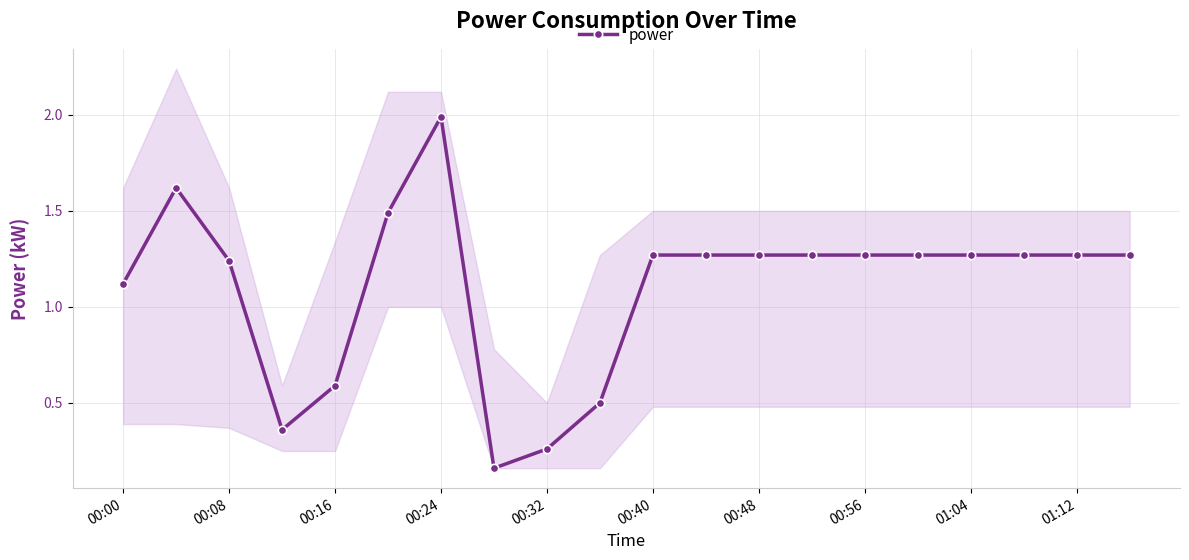

At which label does the data first exceed 1?

00:00